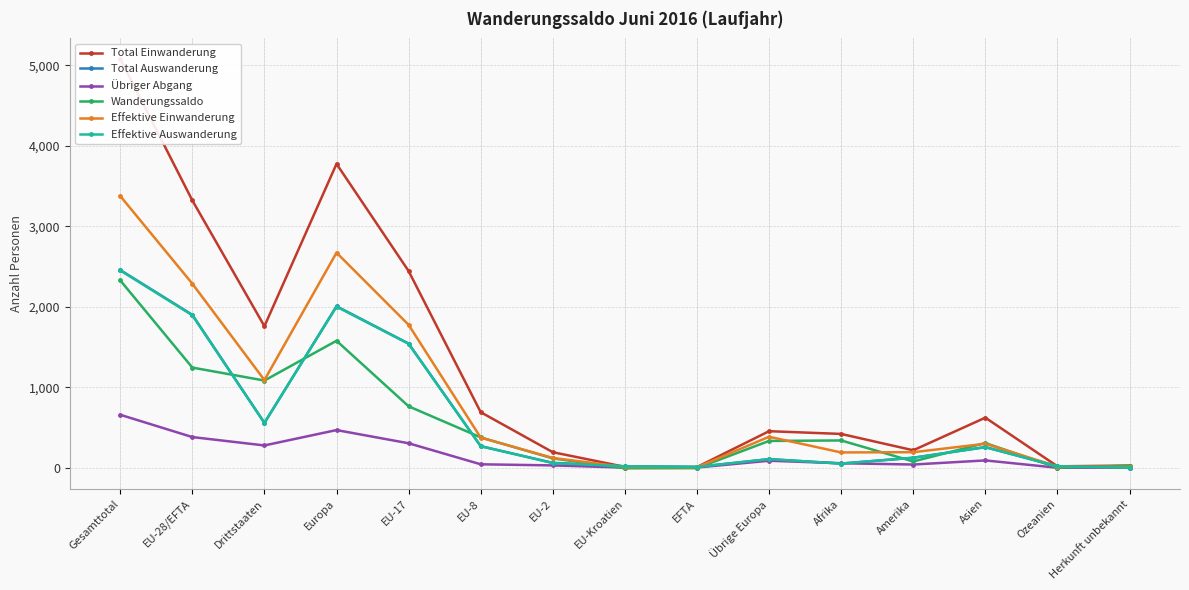

Which series has the largest range (max minus min)?

Total Einwanderung